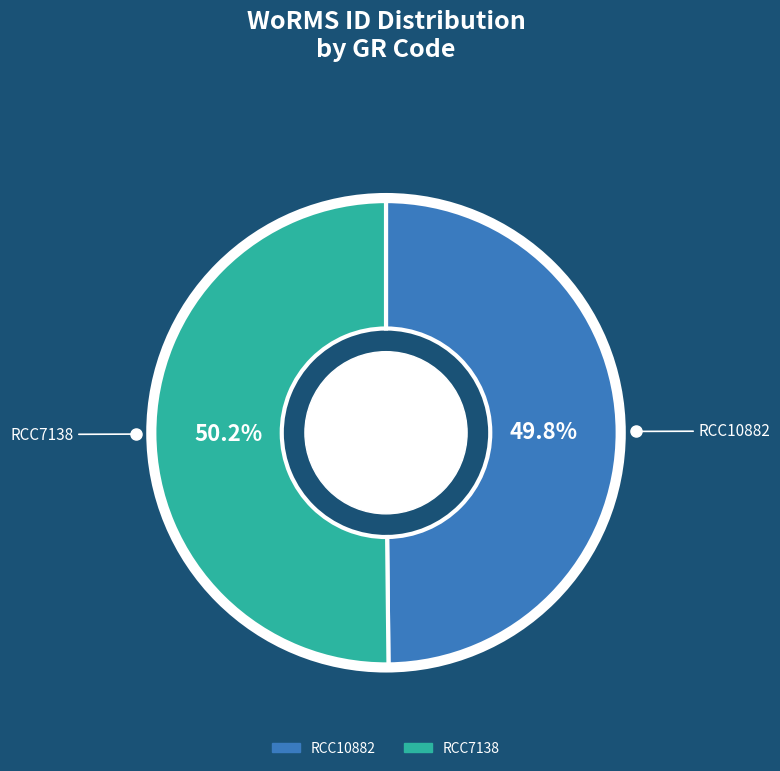

True or false: RCC10882 accounts for 36% of the total.

False